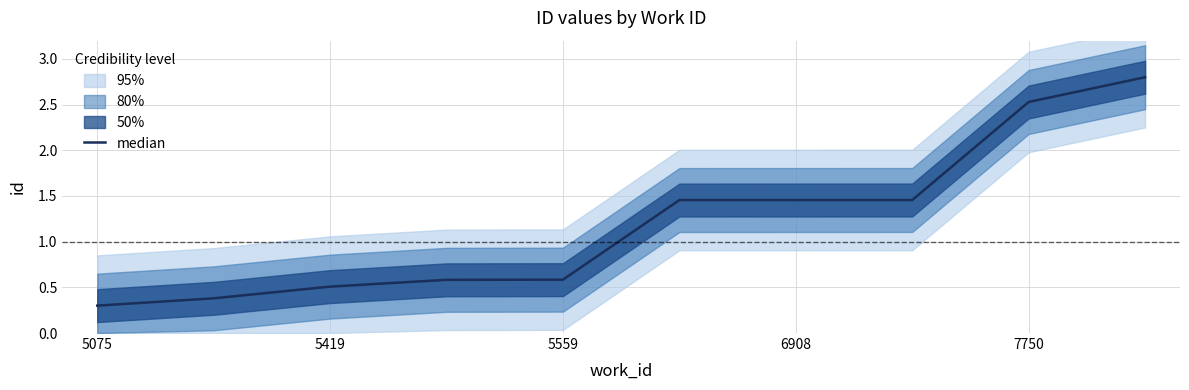

Does the chart have visible grid lines?

Yes